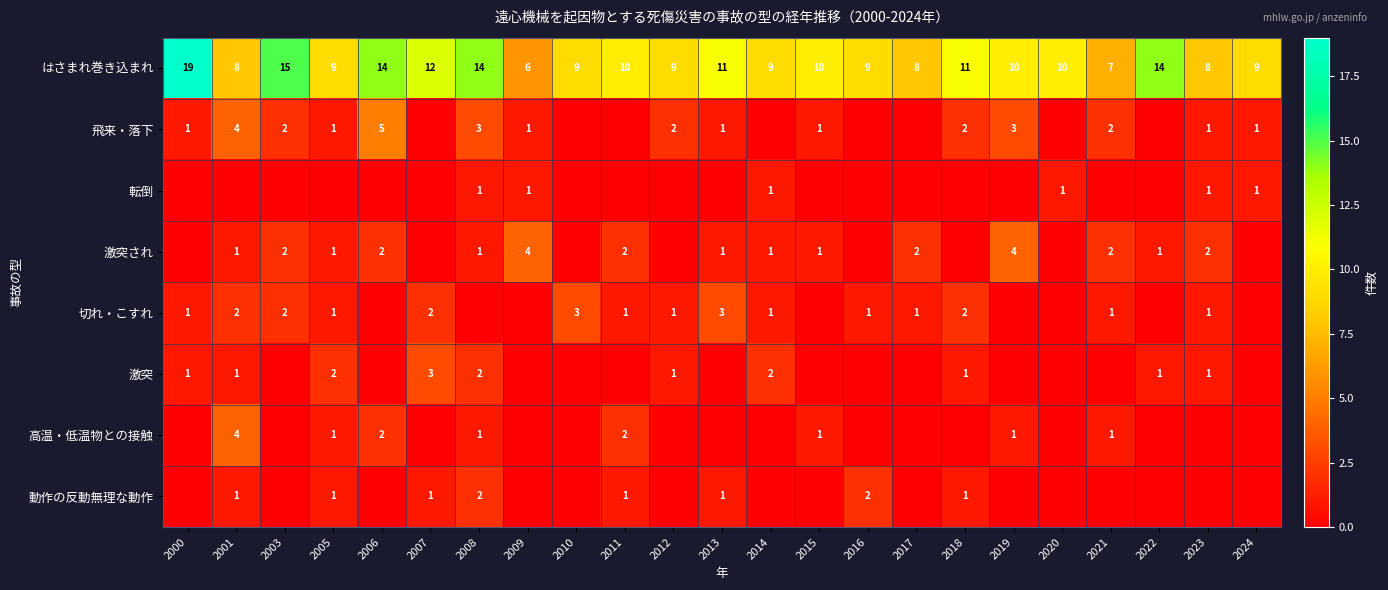

At which label does はさまれ巻き込まれ first exceed 10?

2000